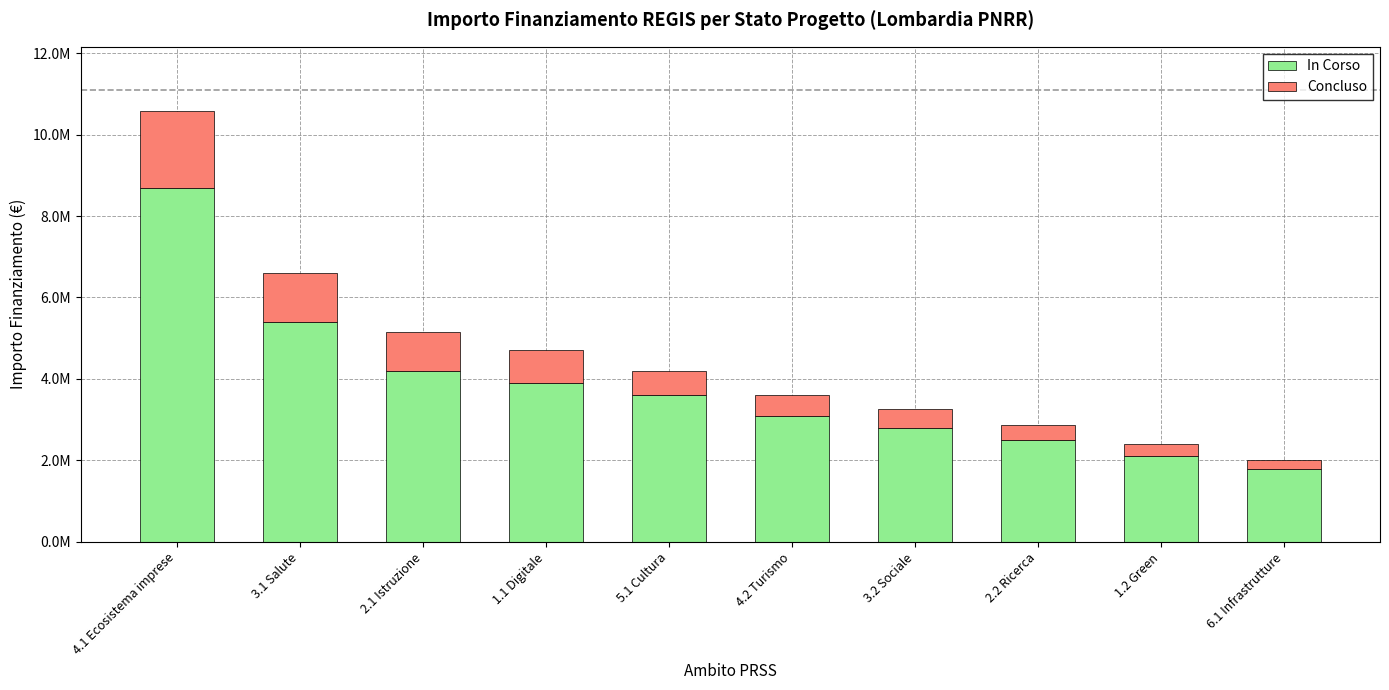

At which label does In Corso reach its minimum?

6.1 Infrastrutture